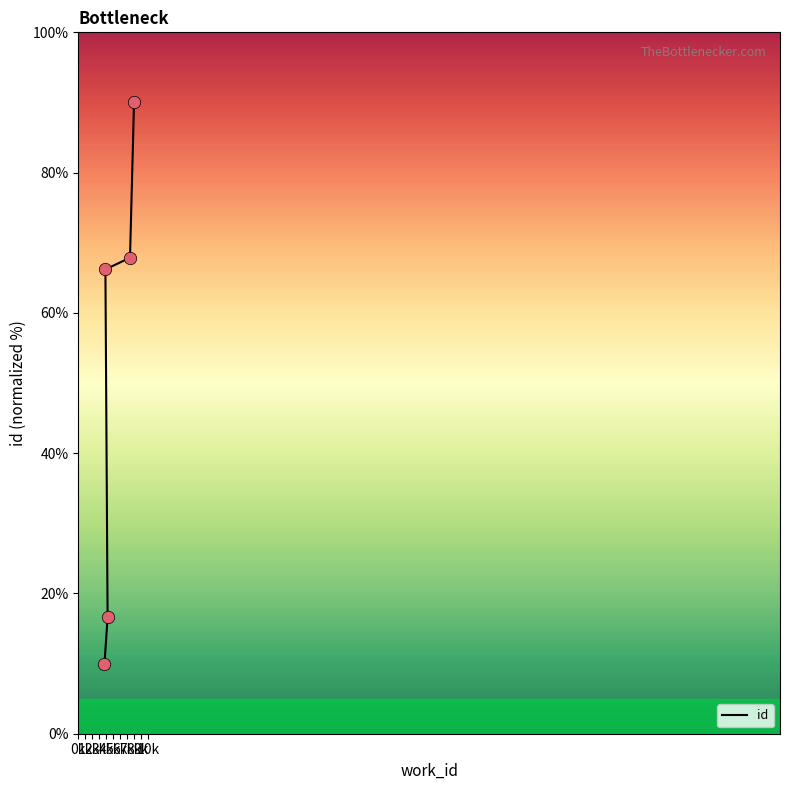

Approximately how many times larger is the value at 7370 compared to 4178?

4.1